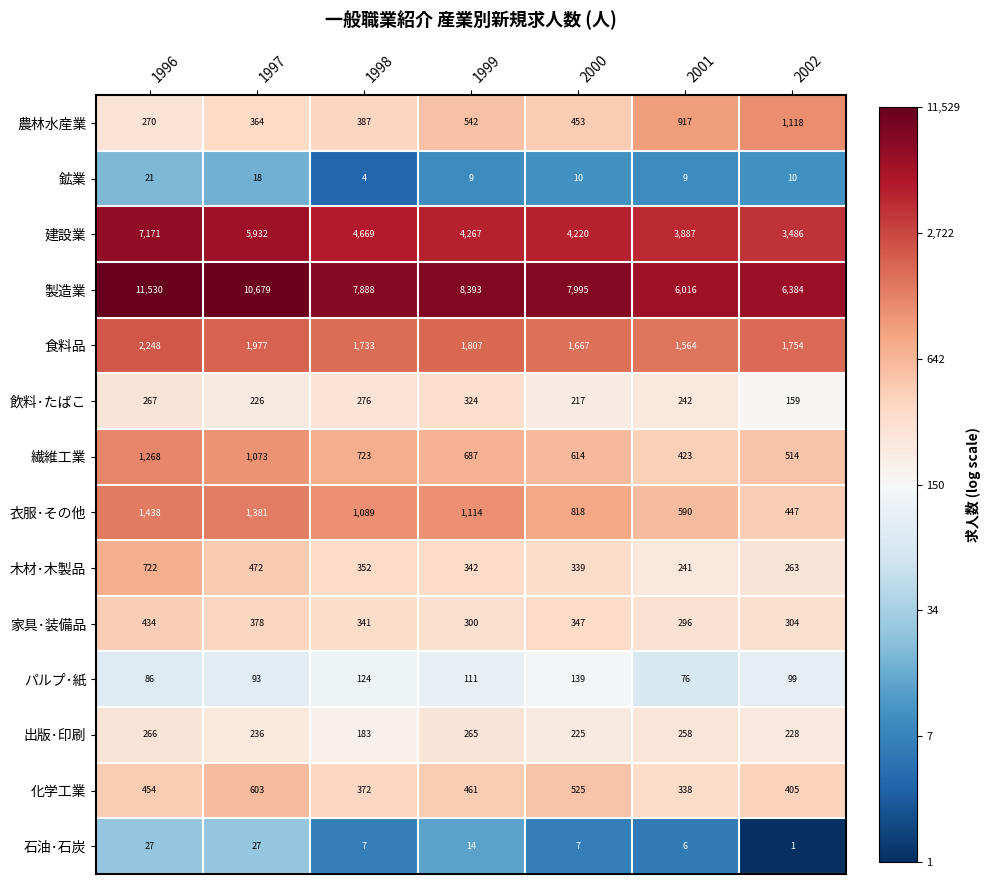

At which category is the sum across all series the highest?

1996